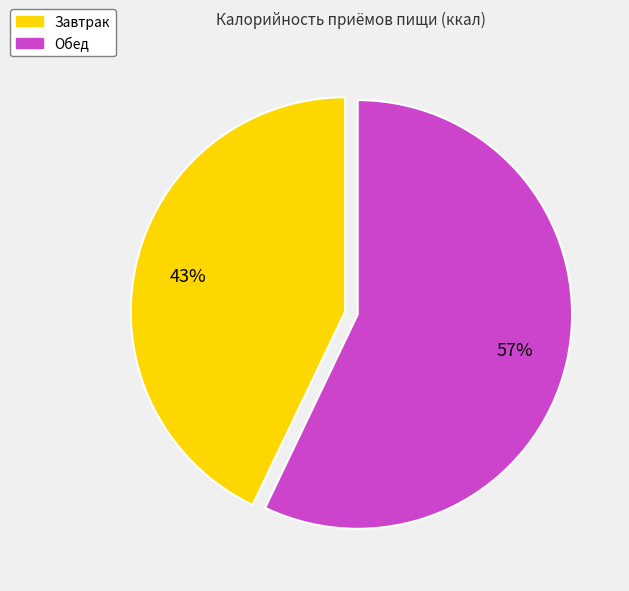

True or false: Обед accounts for 57% of the total.

True